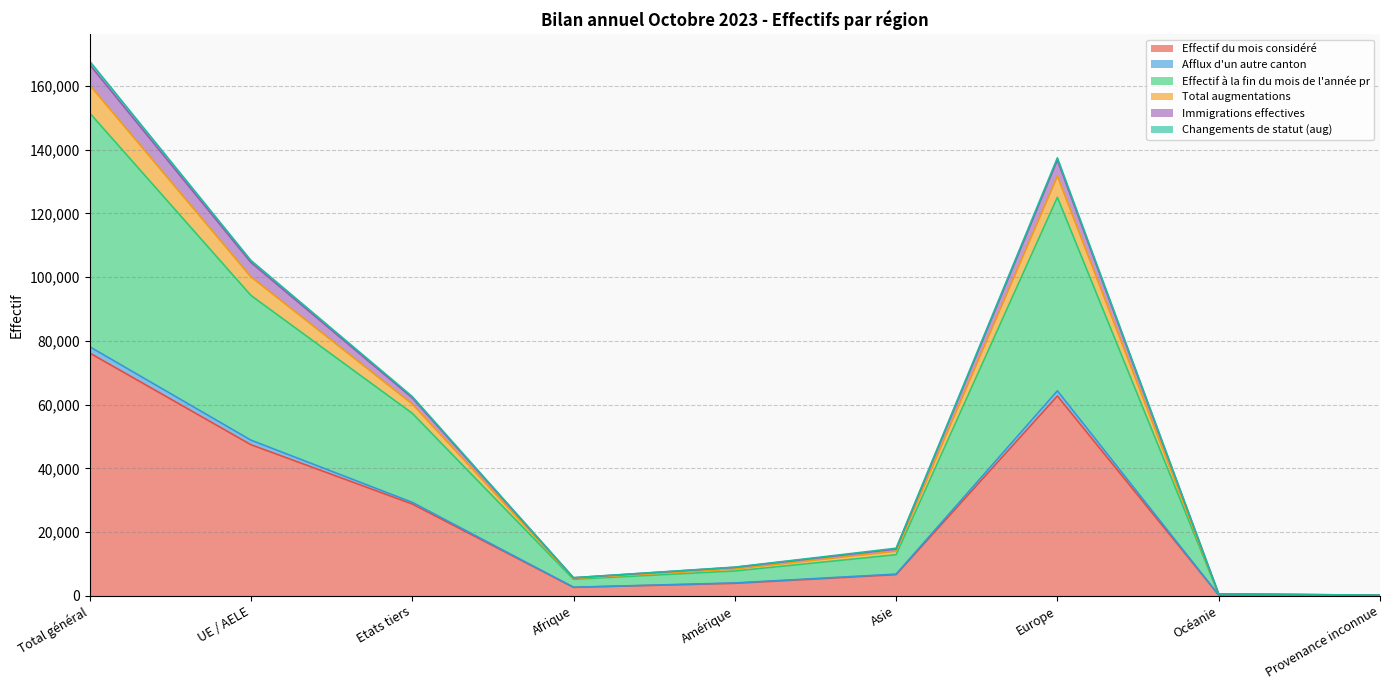

What is the maximum value for Effectif du mois considéré?

76185